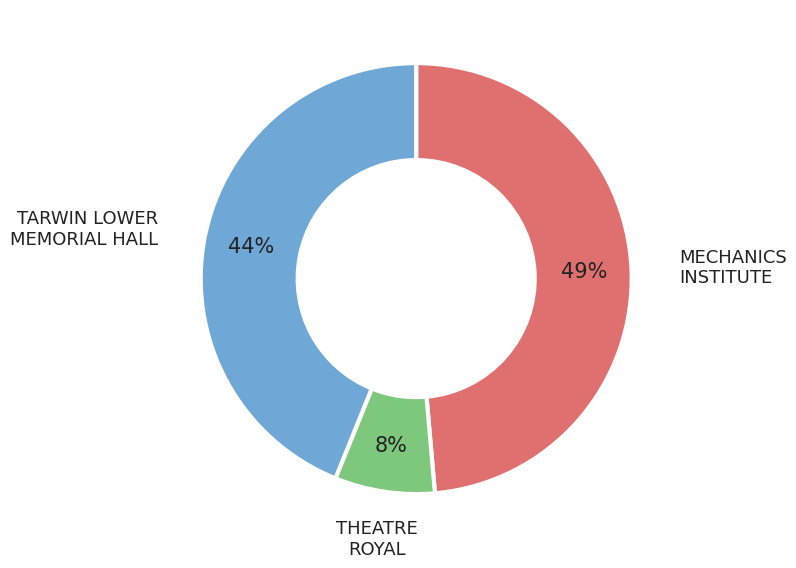

To the nearest percent, what is the difference between the MECHANICS INSTITUTE and TARWIN LOWER MEMORIAL HALL slice percentages?

5%